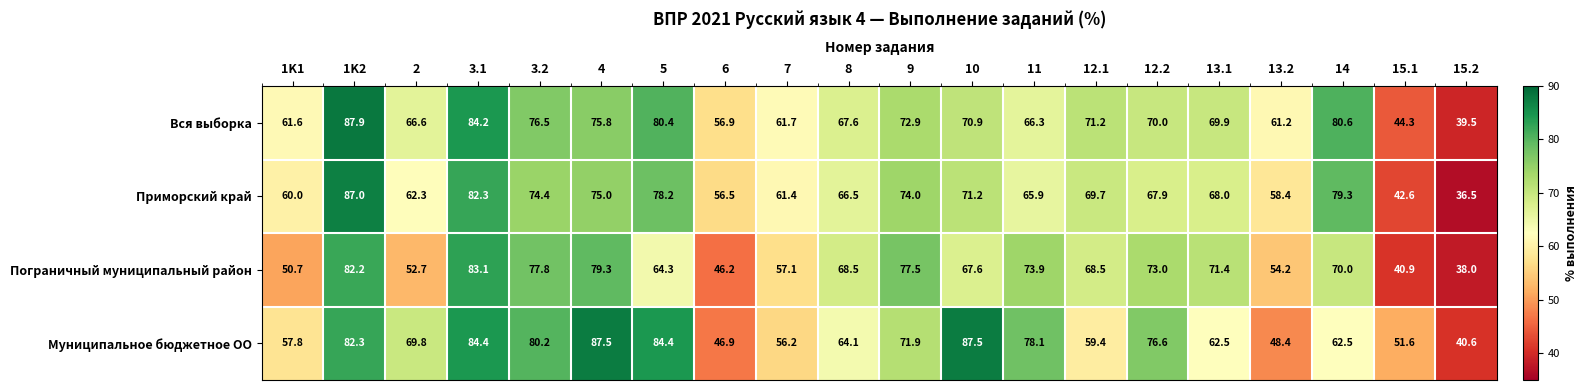

What is the average value of the Вся выборка series?

68.3